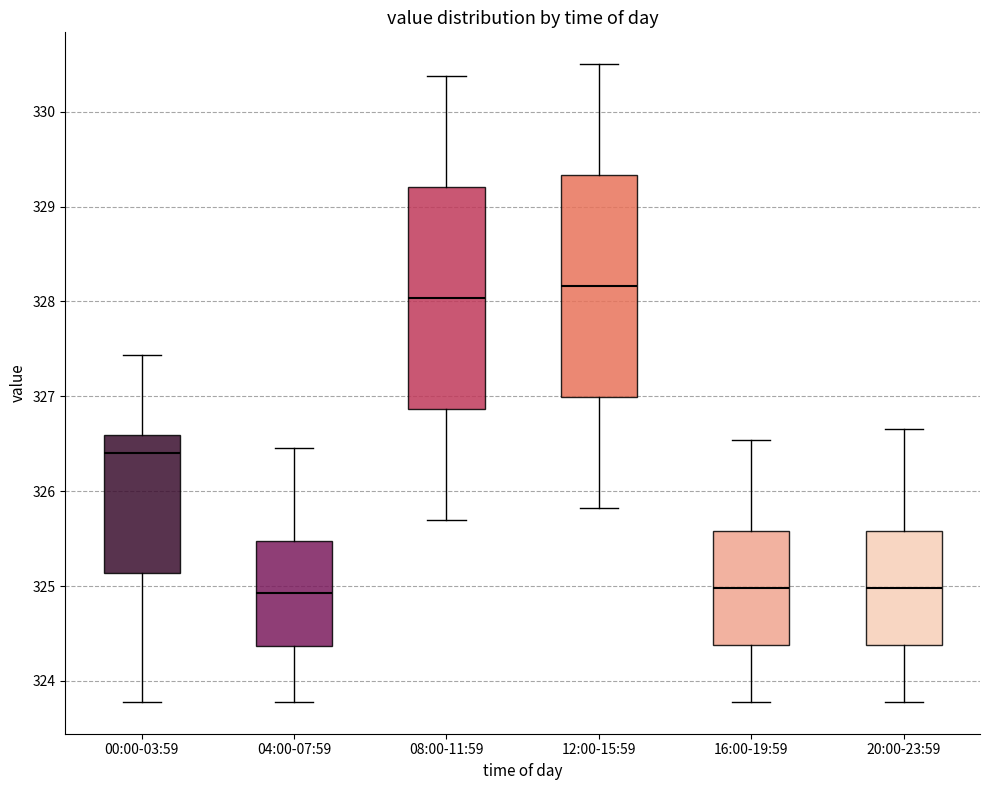

Reading left to right, transcribe this box plot: for each box, give where its median line is, the range the box spans, and where its two whiskers end, as read against the y-axis. The values are not printed on the chart, so give them approximately, as read against the axis.

00:00-03:59: median 326.4, box 325.1 to 326.6, whiskers 323.8 to 327.4
04:00-07:59: median 324.9, box 324.4 to 325.5, whiskers 323.8 to 326.5
08:00-11:59: median 328.0, box 326.9 to 329.2, whiskers 325.7 to 330.4
12:00-15:59: median 328.2, box 327.0 to 329.3, whiskers 325.8 to 330.5
16:00-19:59: median 325.0, box 324.4 to 325.6, whiskers 323.8 to 326.5
20:00-23:59: median 325.0, box 324.4 to 325.6, whiskers 323.8 to 326.7